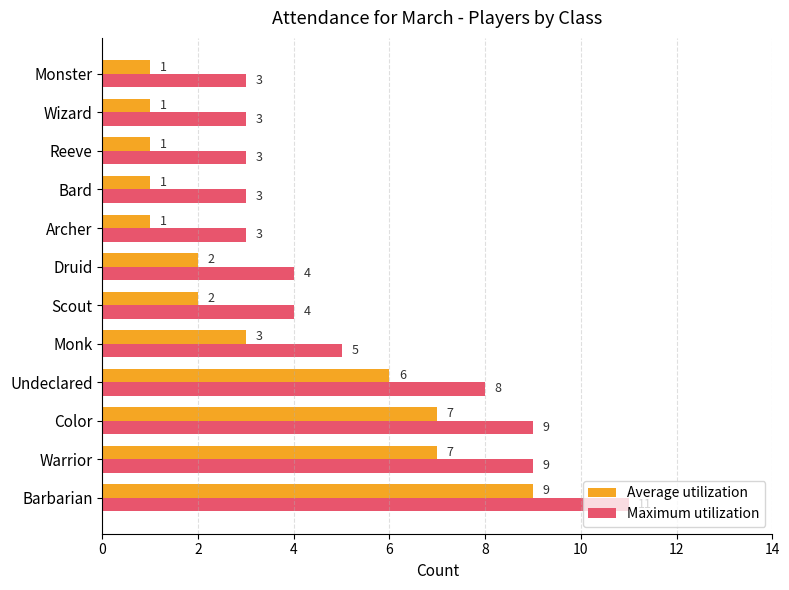

What is the lowest value of the Maximum utilization series?

3